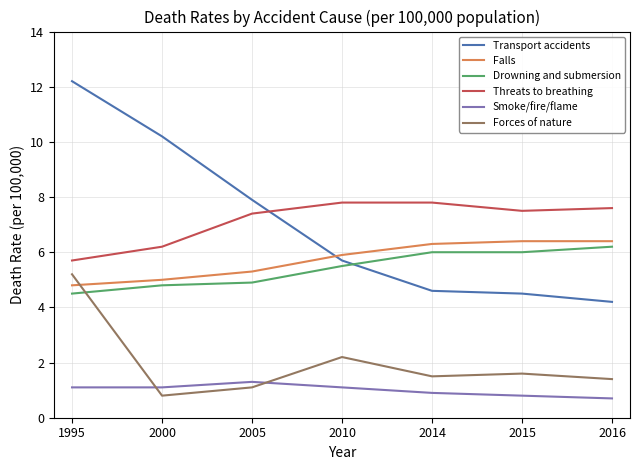

Rank the series at 2014 from lowest to highest value.

Smoke/fire/flame, Forces of nature, Transport accidents, Drowning and submersion, Falls, Threats to breathing